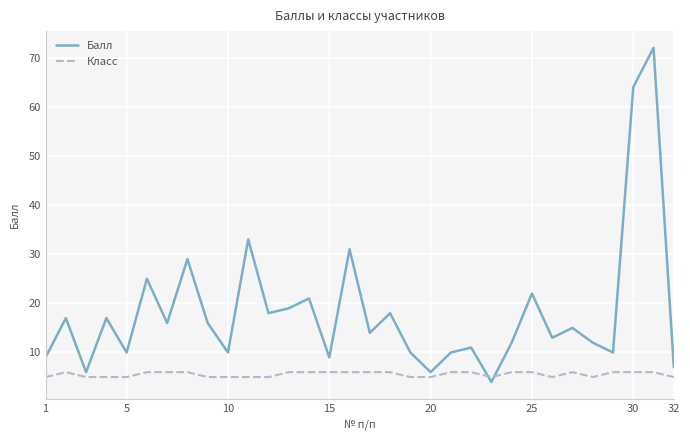

Which series has the largest total across all categories?

Балл